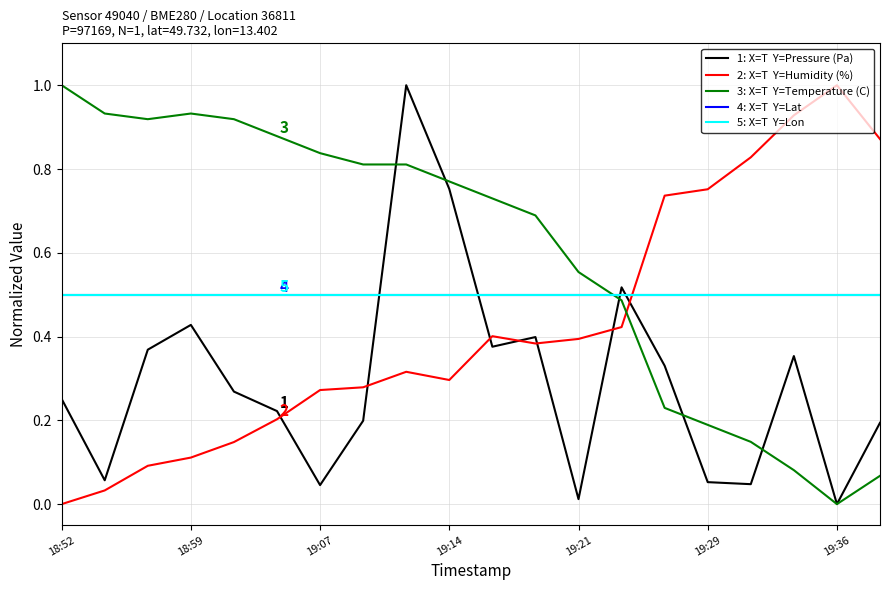

Does the chart display data point markers on the line(s)?

No